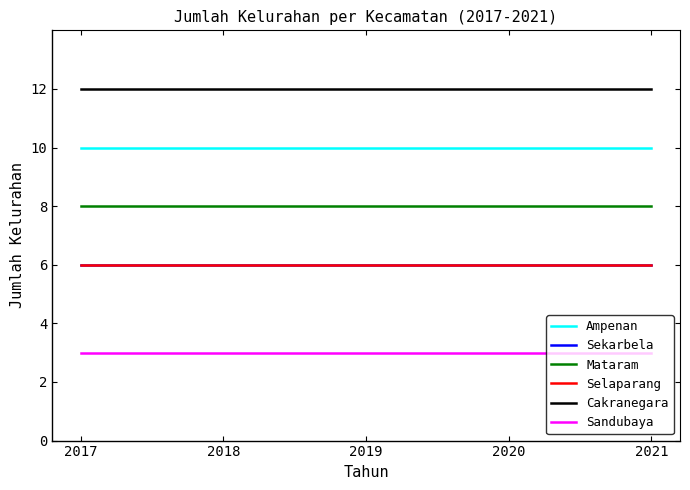

Reading left to right, extract all data points from this chart.

Ampenan: 10	10	10	10	10
Sekarbela: 6	6	6	6	6
Mataram: 8	8	8	8	8
Selaparang: 6	6	6	6	6
Cakranegara: 12	12	12	12	12
Sandubaya: 3	3	3	3	3